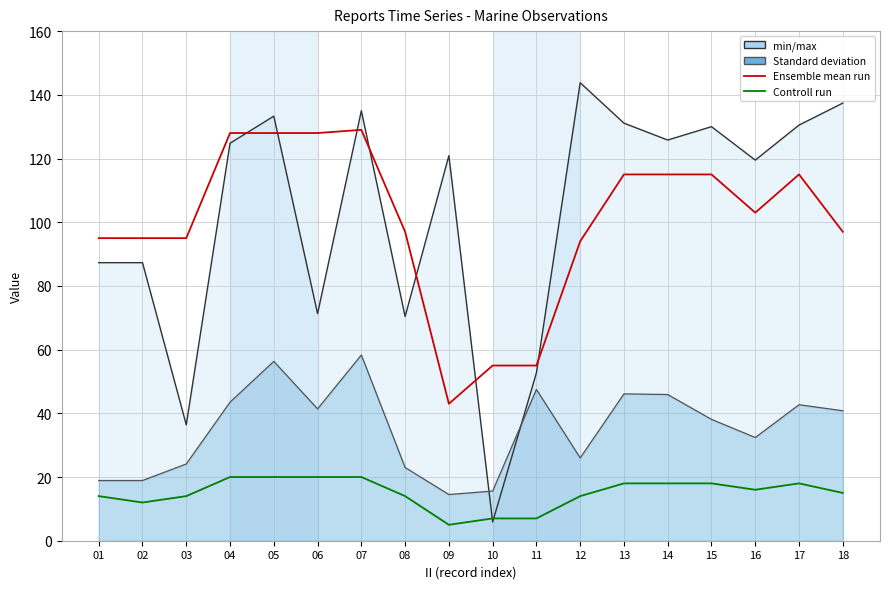

Which has a higher value, 17 or 10?

17